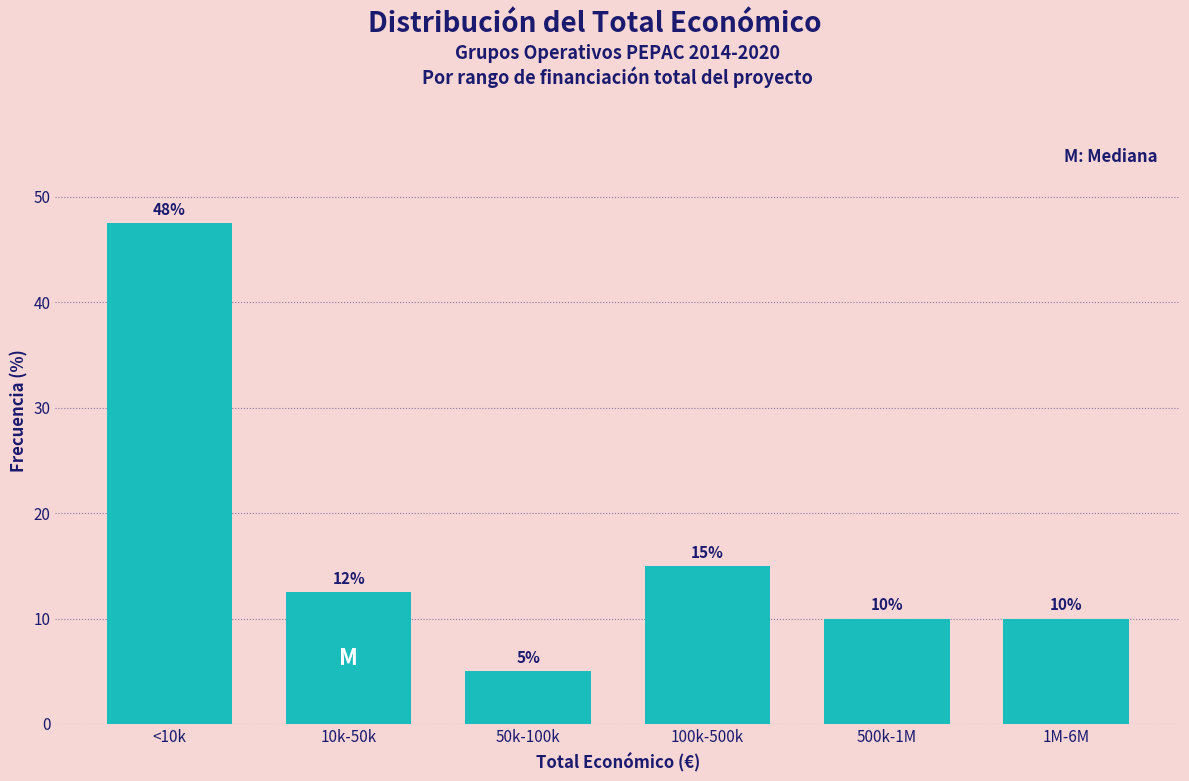

What is the minimum value shown in the chart?

5.0